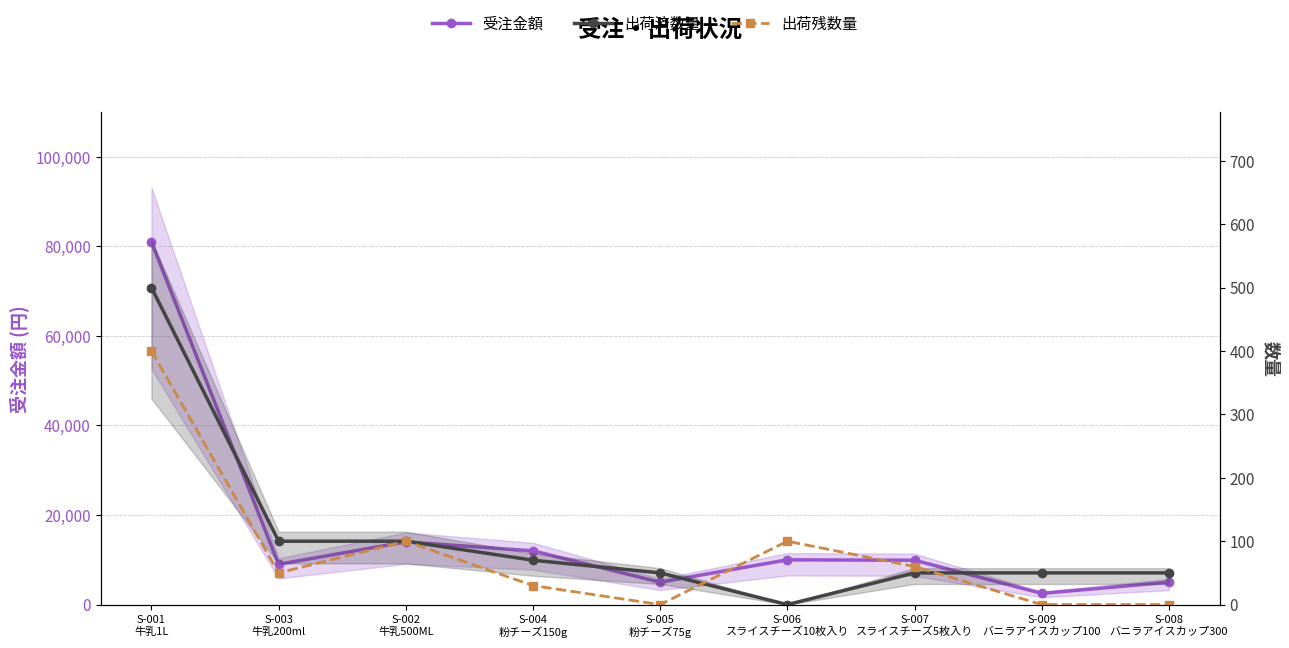

What is the label of the 1st point from the right?

S-008
バニラアイスカップ300